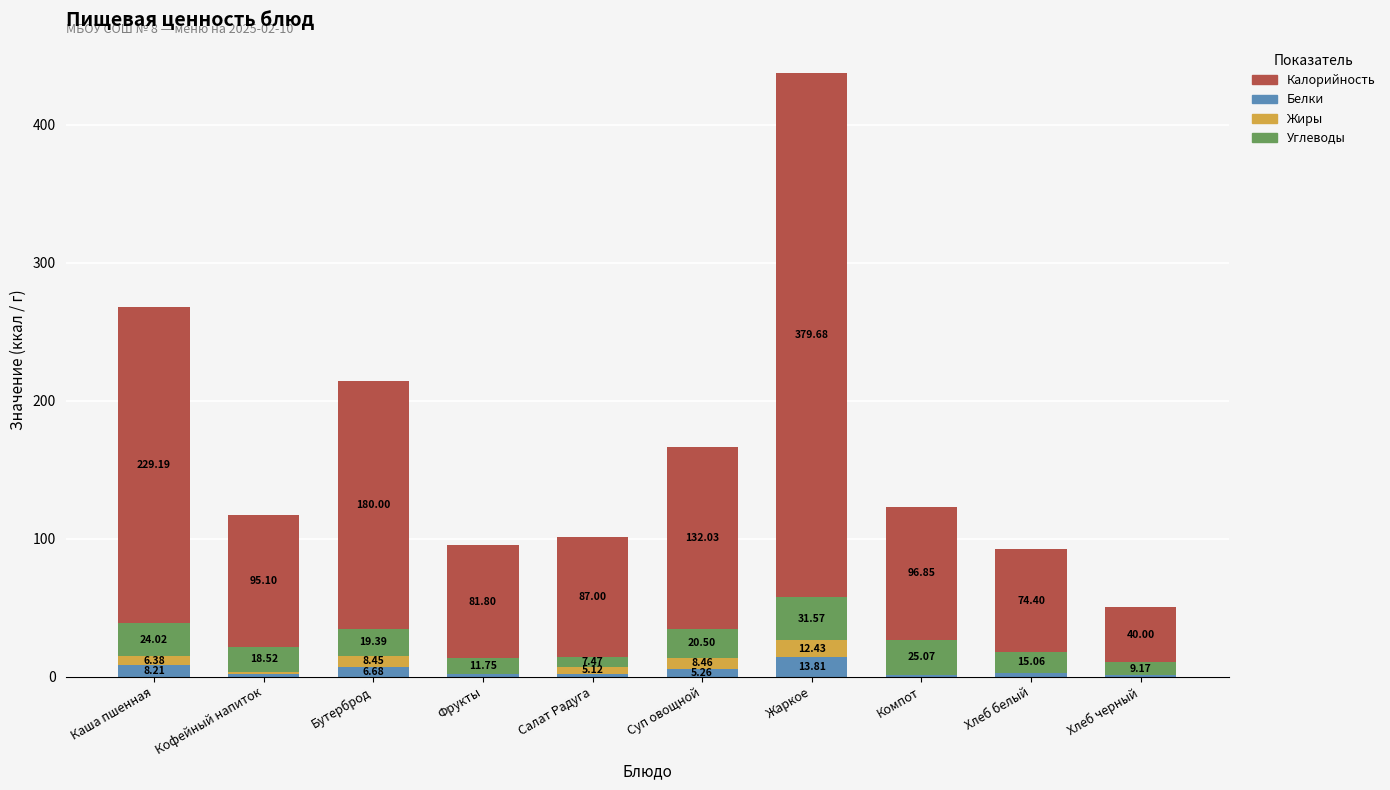

Which category has the highest value in the Белки series?

Жаркое